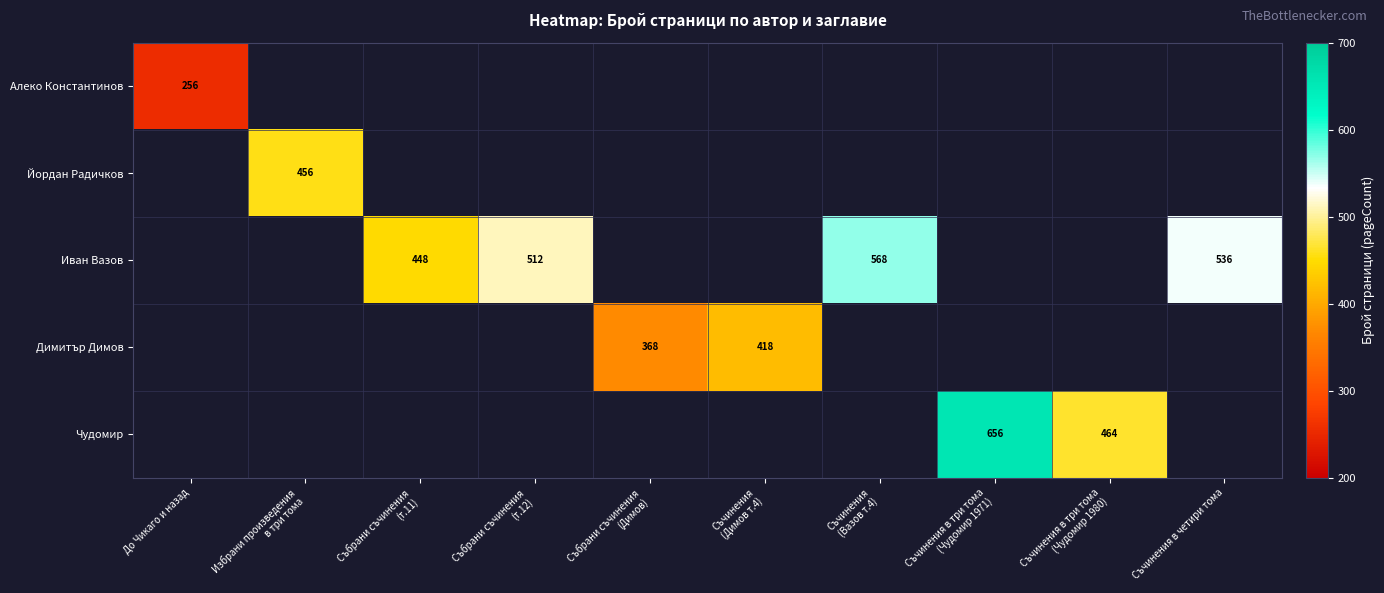

At how many categories does at least one series exceed 575?

1